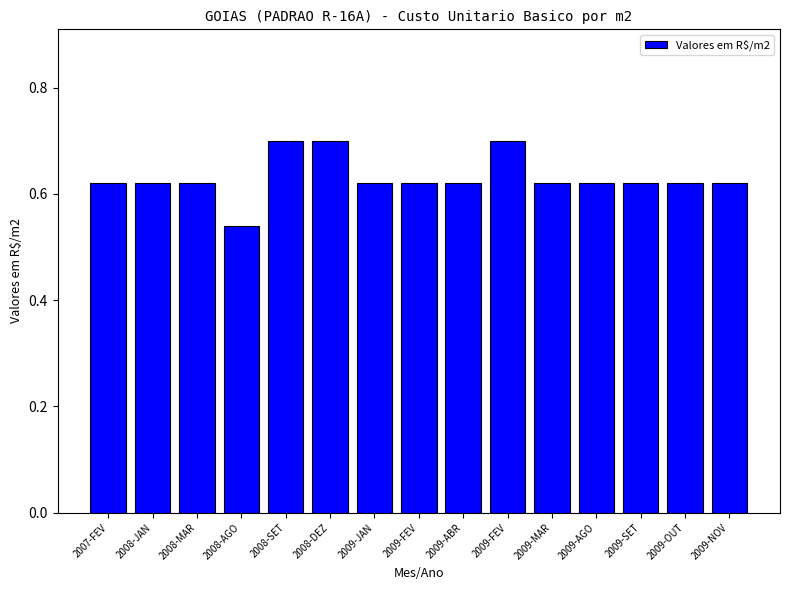

Is it true that the value at 2009-MAR is 0.3?

False